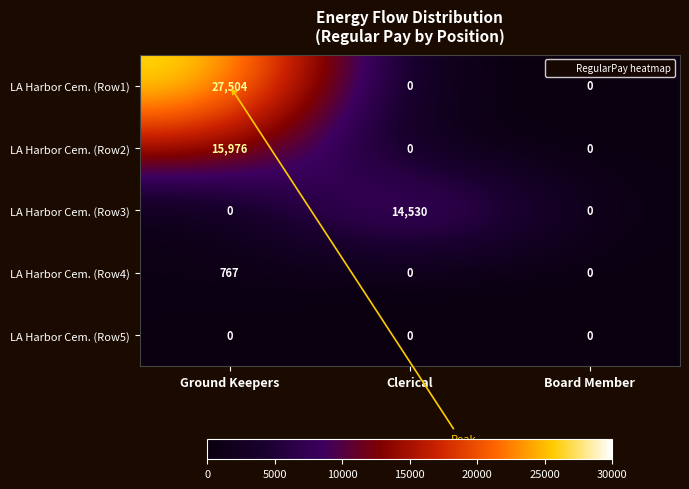

Is it true that LA Harbor Cem. (Row4) equals 0 at Board Member?

True